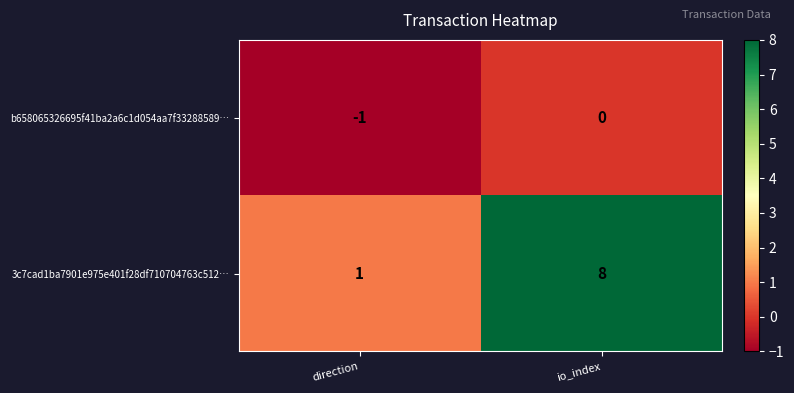

Reading left to right, transcribe all the data shown in this chart.

b658065326695f41ba2a6c1d054aa7f33288589…: -1	0
3c7cad1ba7901e975e401f28df710704763c512…: 1	8